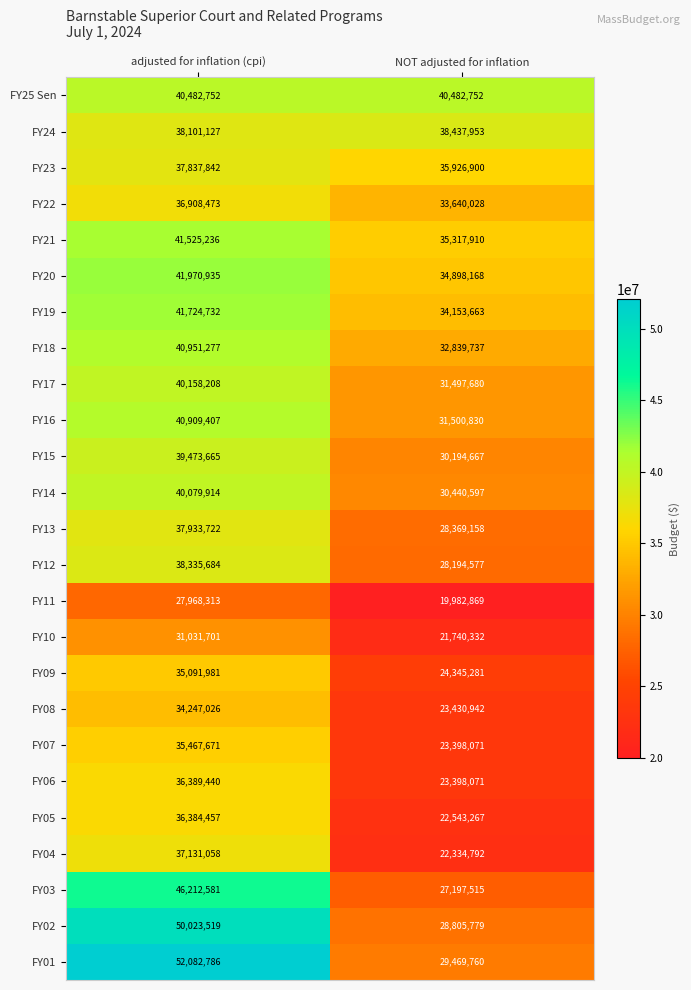

What is the difference between the maximum and minimum values in the FY12 series?

10141107